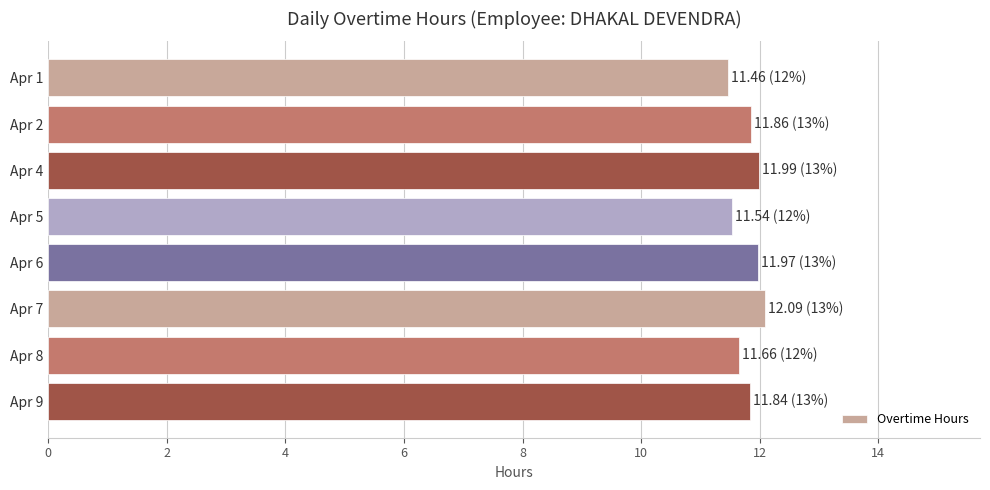

What is the difference between the maximum and minimum values?

0.6